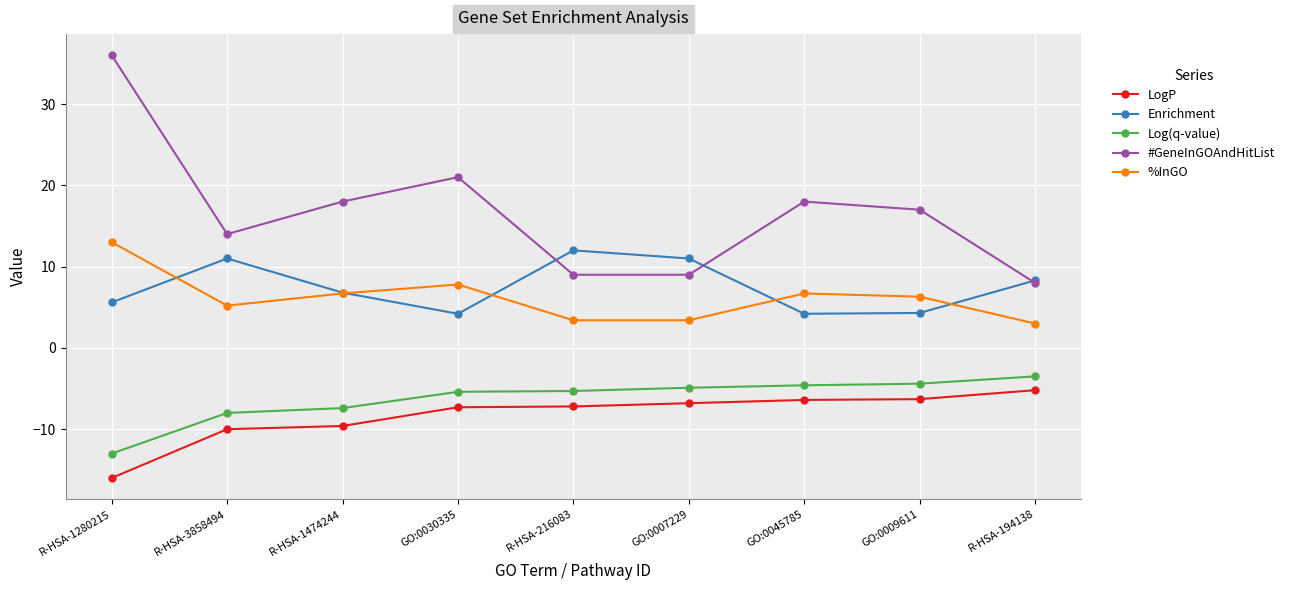

Which label corresponds to the smallest value in the chart?

R-HSA-1280215